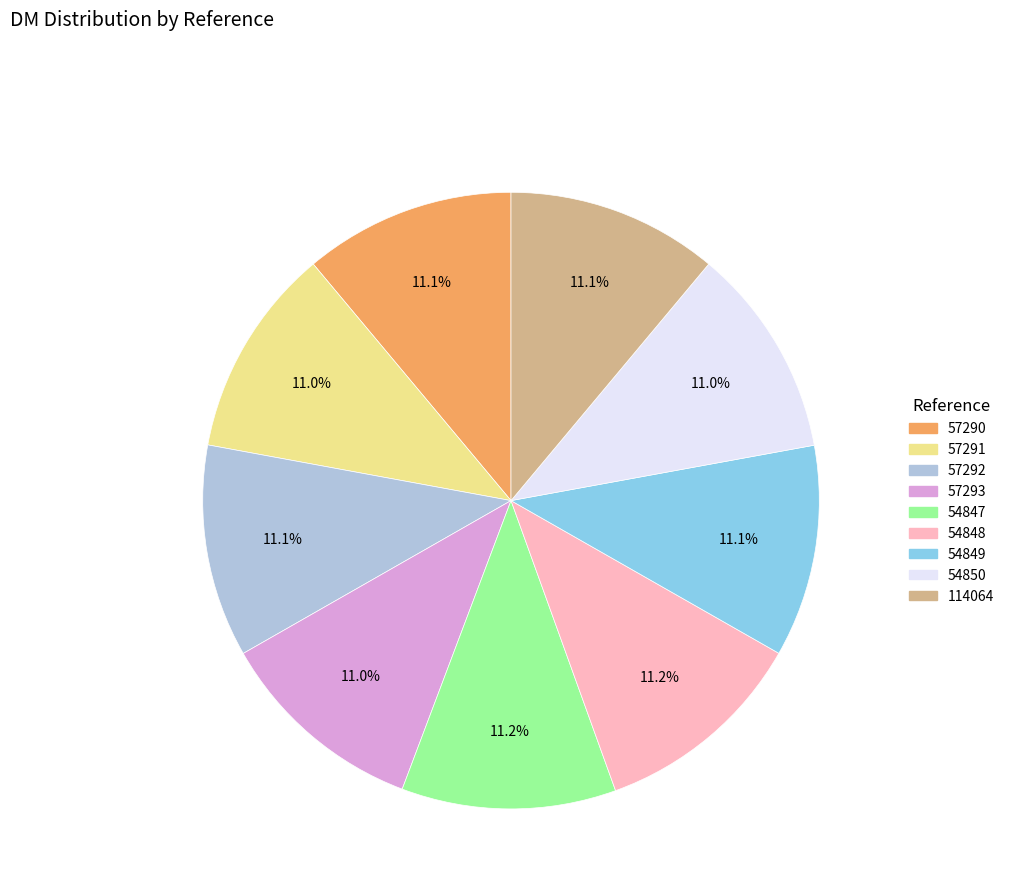

What percentage is the 54848 slice, to the nearest percent?

11%